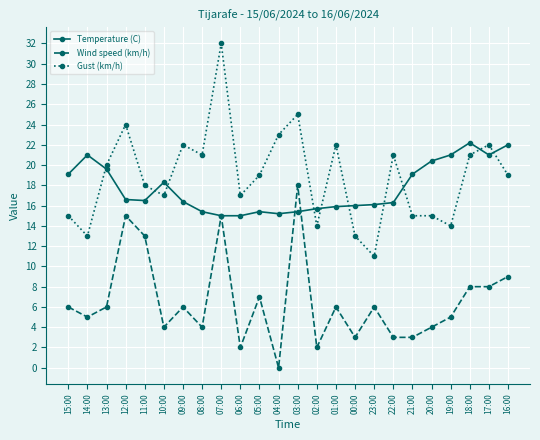

At 17:00, list the series in order from smallest to largest.

Wind speed (km/h), Temperature (C), Gust (km/h)